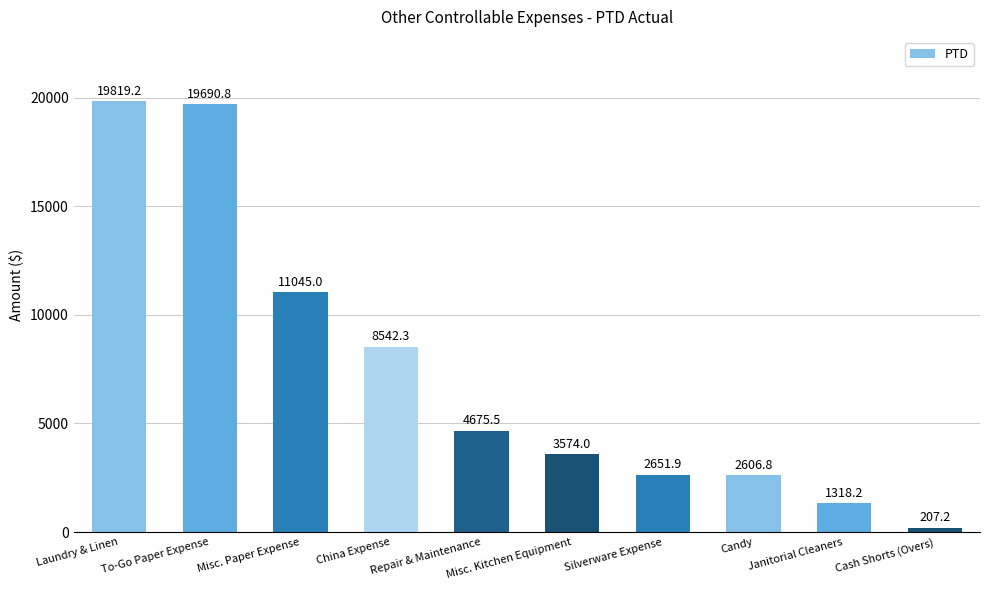

Rank the categories by value from lowest to highest.

Cash Shorts (Overs), Janitorial Cleaners, Candy, Silverware Expense, Misc. Kitchen Equipment, Repair & Maintenance, China Expense, Misc. Paper Expense, To-Go Paper Expense, Laundry & Linen